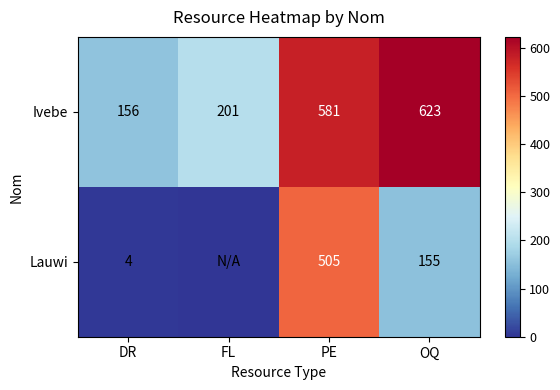

Which has a higher value, PE or OQ?

OQ